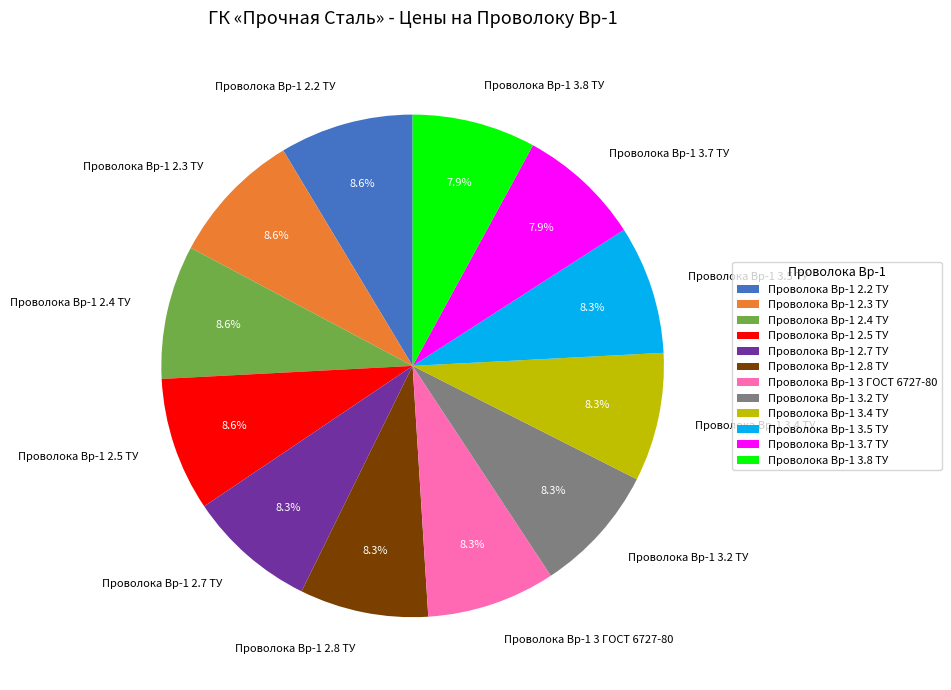

True or false: Проволока Вр-1 2.3 ТУ accounts for 19% of the total.

False